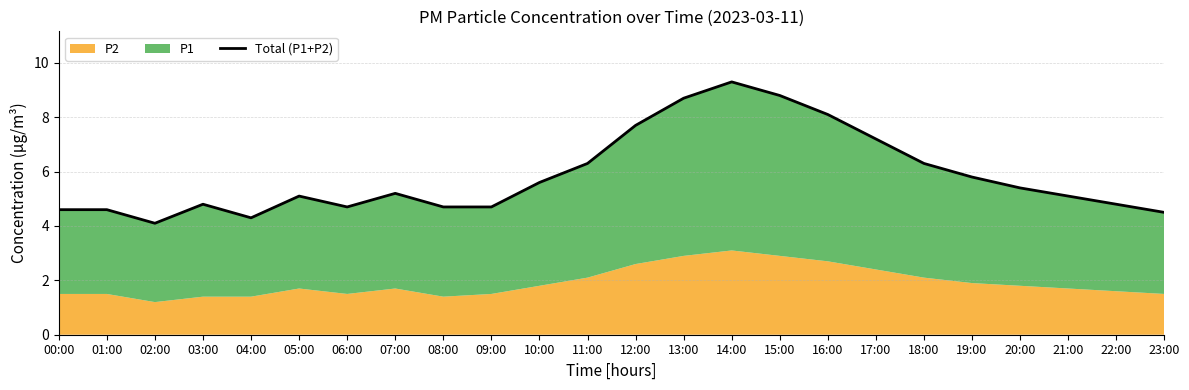

Reading left to right, extract all data points from this chart.

00:00=4.6	01:00=4.6	02:00=4.1	03:00=4.8	04:00=4.3	05:00=5.1	06:00=4.7	07:00=5.2	08:00=4.7	09:00=4.7	10:00=5.6	11:00=6.3	12:00=7.7	13:00=8.7	14:00=9.3	15:00=8.8	16:00=8.1	17:00=7.2	18:00=6.3	19:00=5.8	20:00=5.4	21:00=5.1	22:00=4.8	23:00=4.5